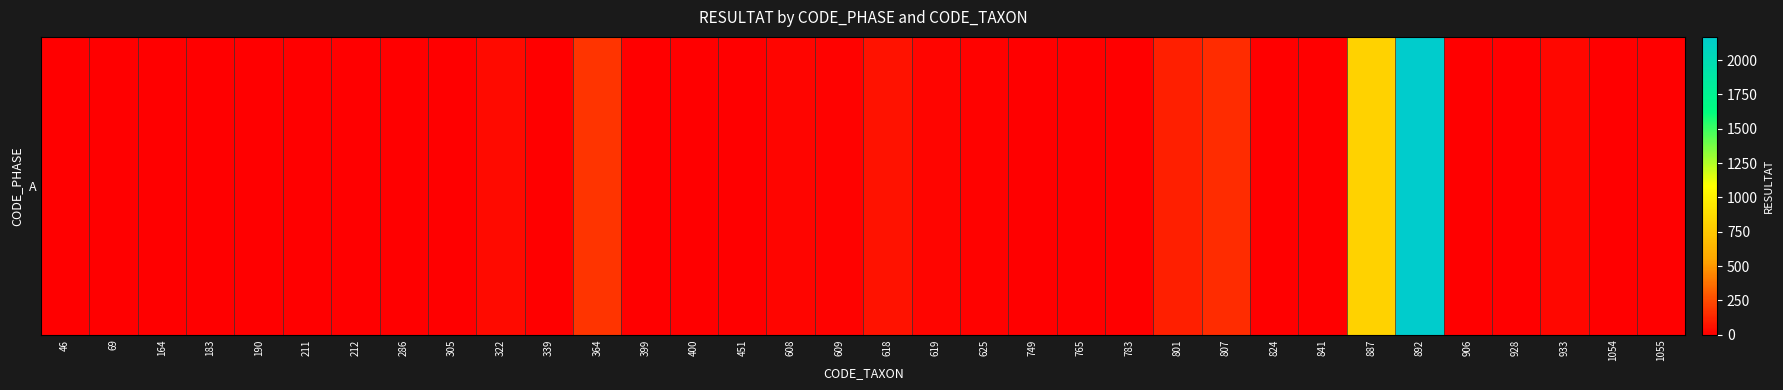

True or false: the data shows 0 at 212.

True